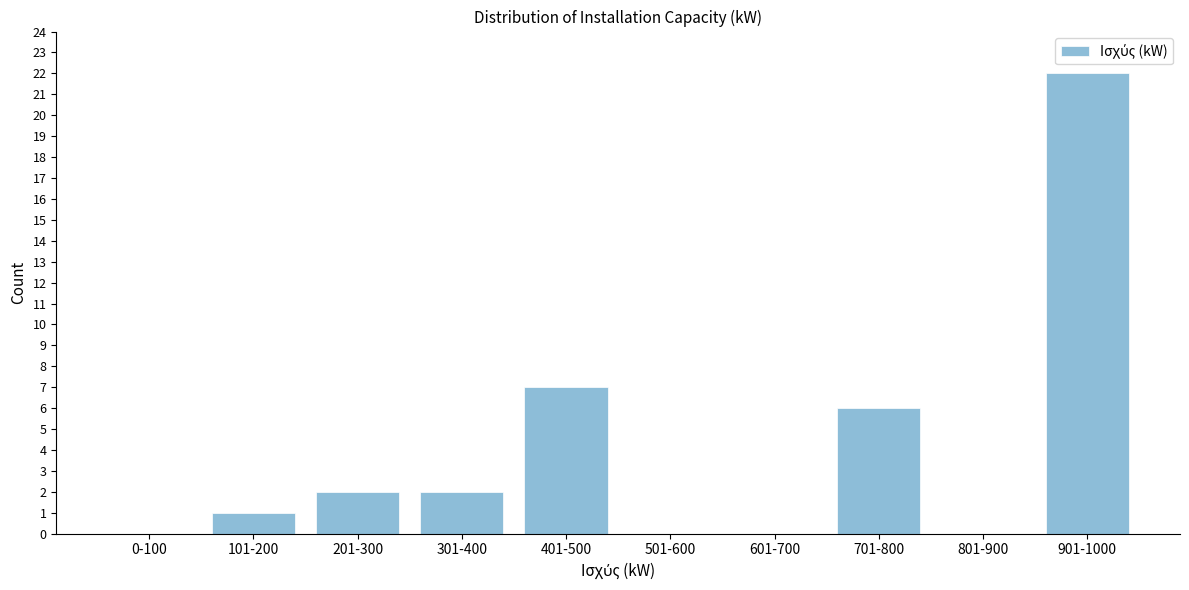

Reading left to right, extract all data points from this chart.

0-100=0	101-200=1	201-300=2	301-400=2	401-500=7	501-600=0	601-700=0	701-800=6	801-900=0	901-1000=22